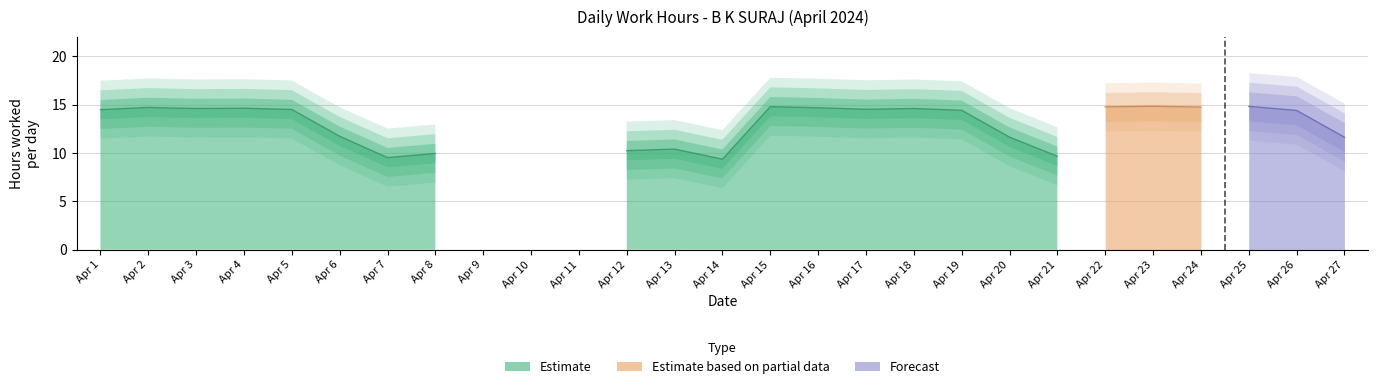

What is the ratio of the value at 13 to the value at 22?

0.7